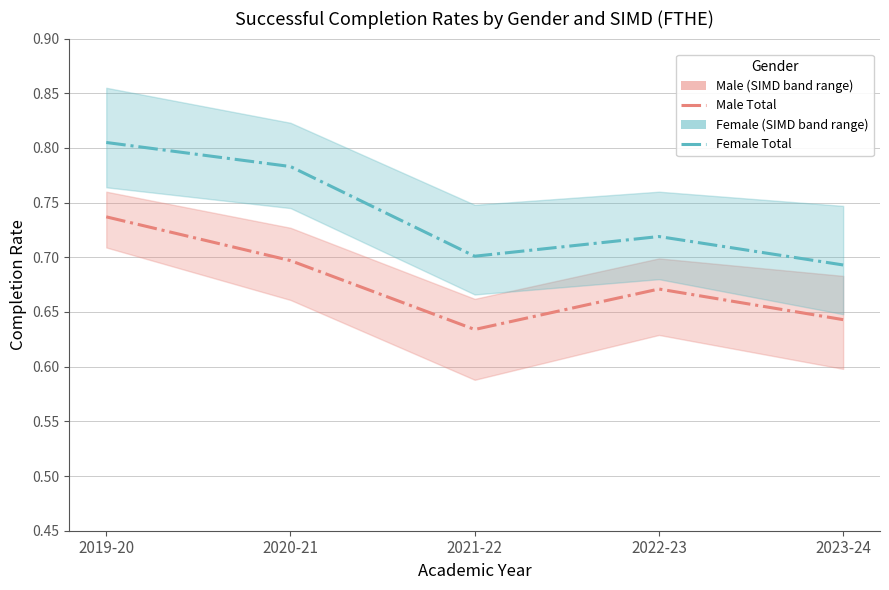

Count the Male (Total) values in the range 0 to 1.

5